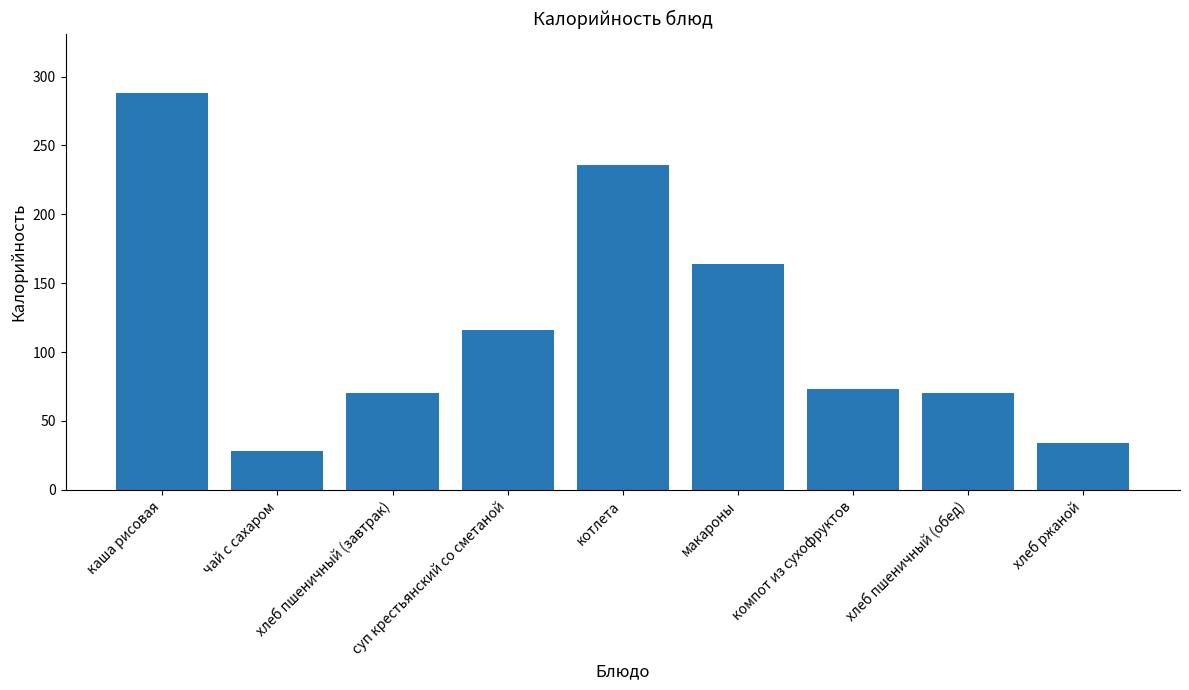

What is the label of the 9th bar from the left?

хлеб ржаной